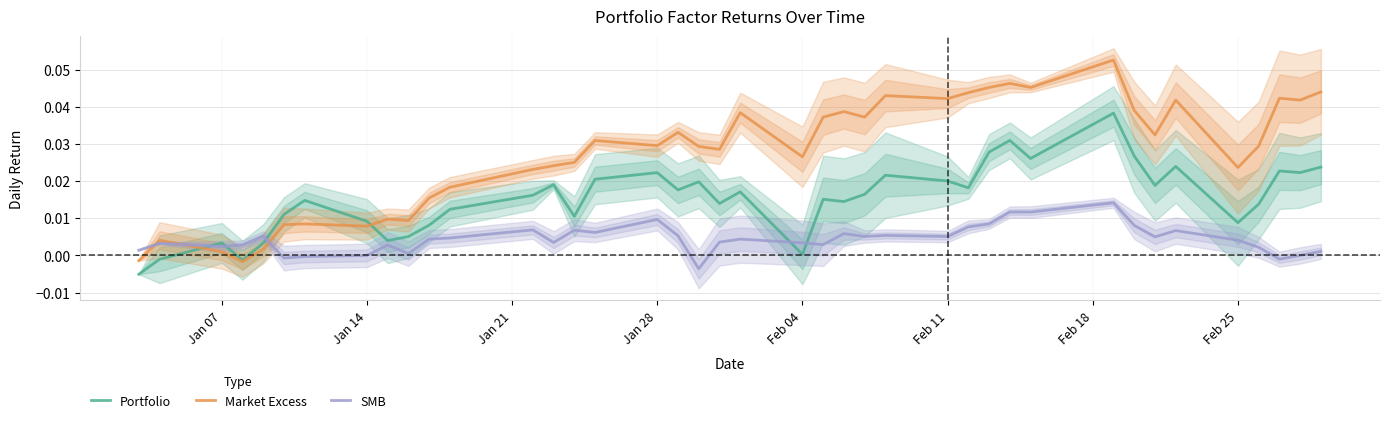

List the series in order of their overall mean, lowest first.

SMB, Portfolio, Market Excess